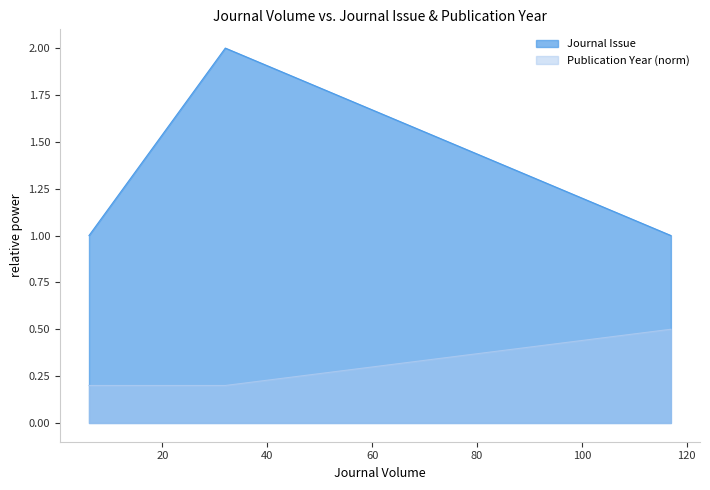

What is the maximum value shown in the chart?

2.0